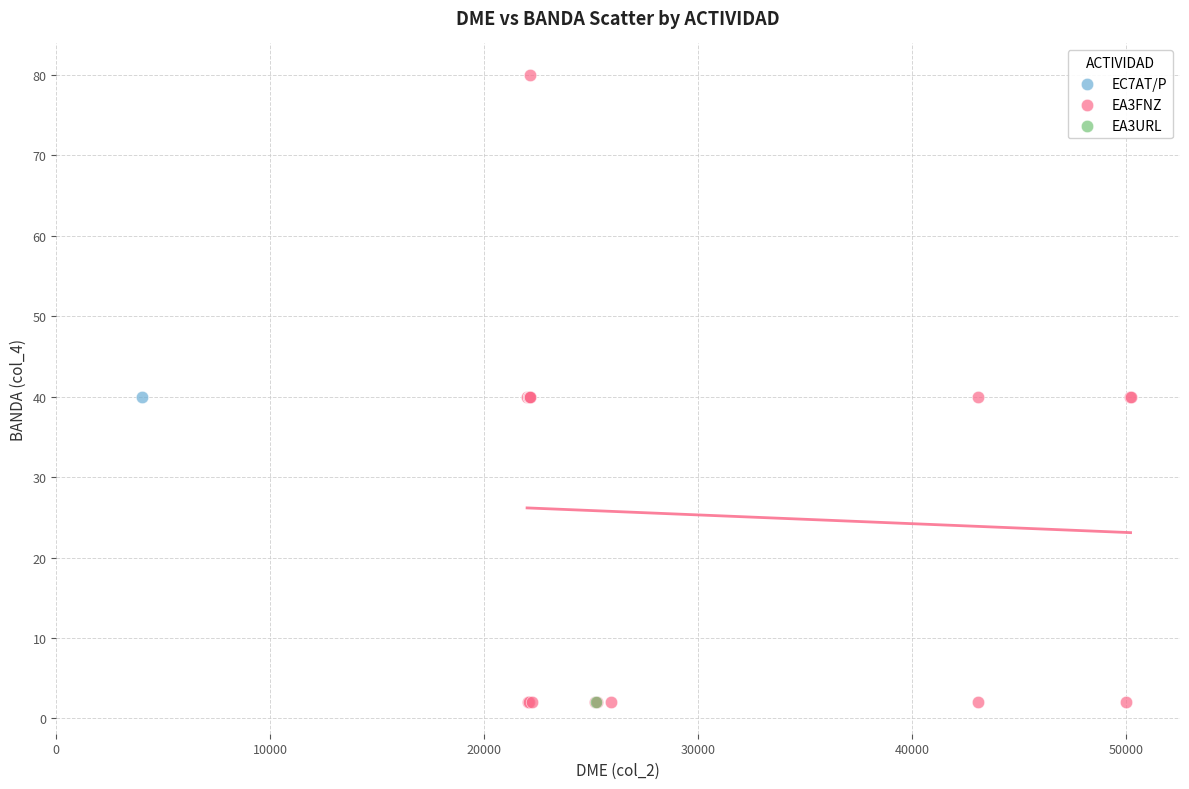

What are all the series names shown in the legend?

EC7AT/P, EA3FNZ, EA3URL